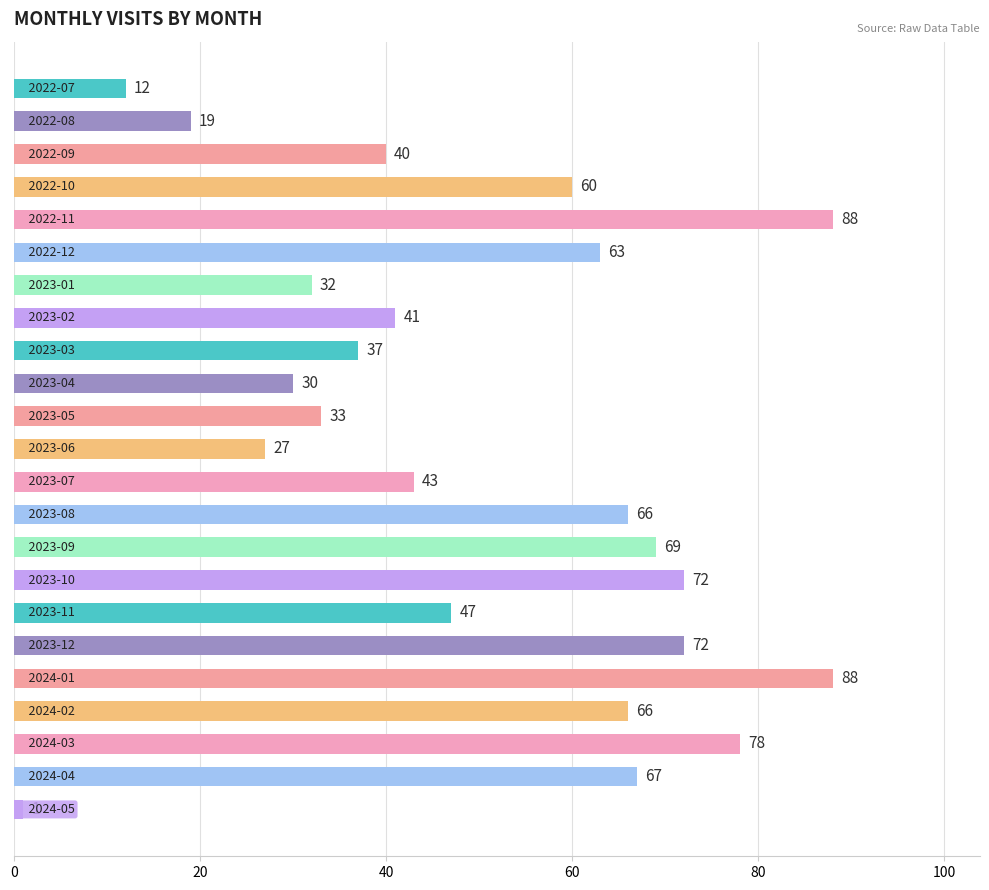

What is the difference between the second highest and second lowest values?

76